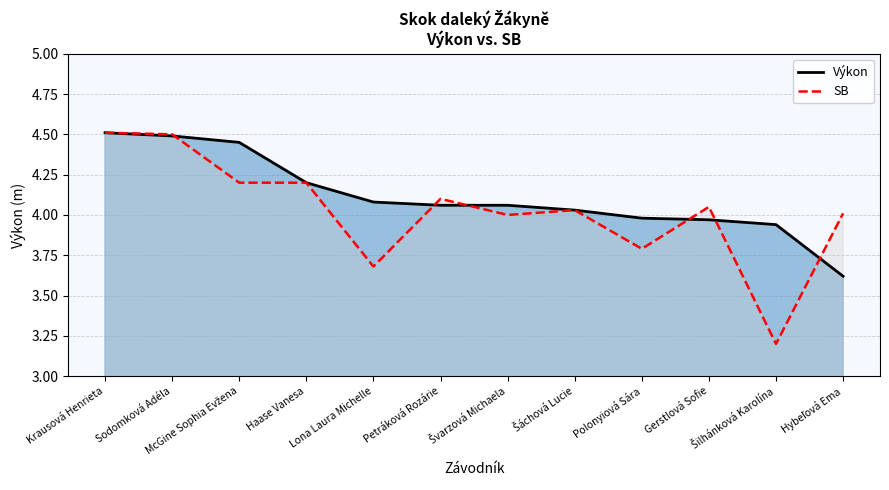

Where is the first local minimum for SB (line)?

Lona Laura Michelle